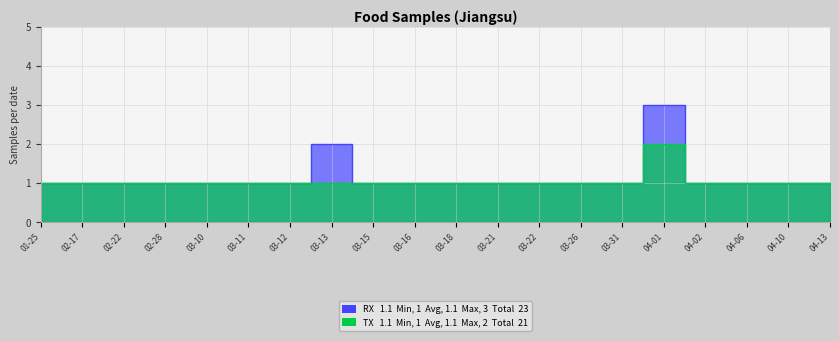

List the series in order of their peak value, lowest first.

TX, RX